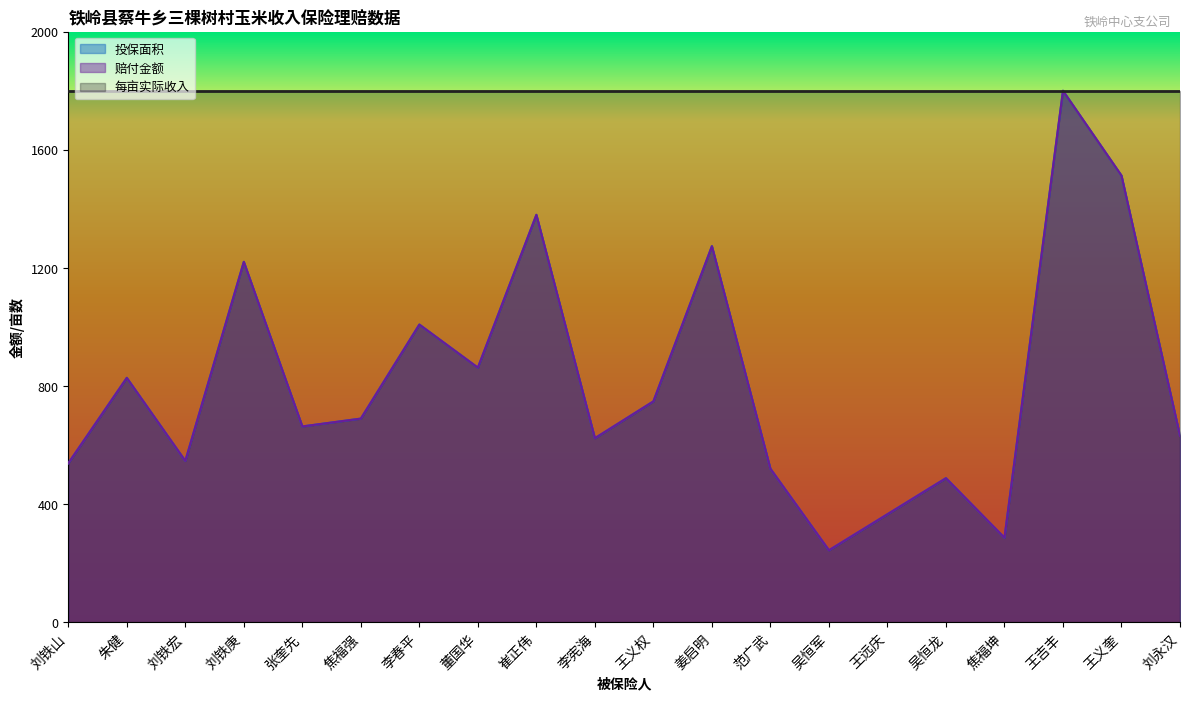

True or false: 赔付金额 and 投保面积 cross at least once.

True